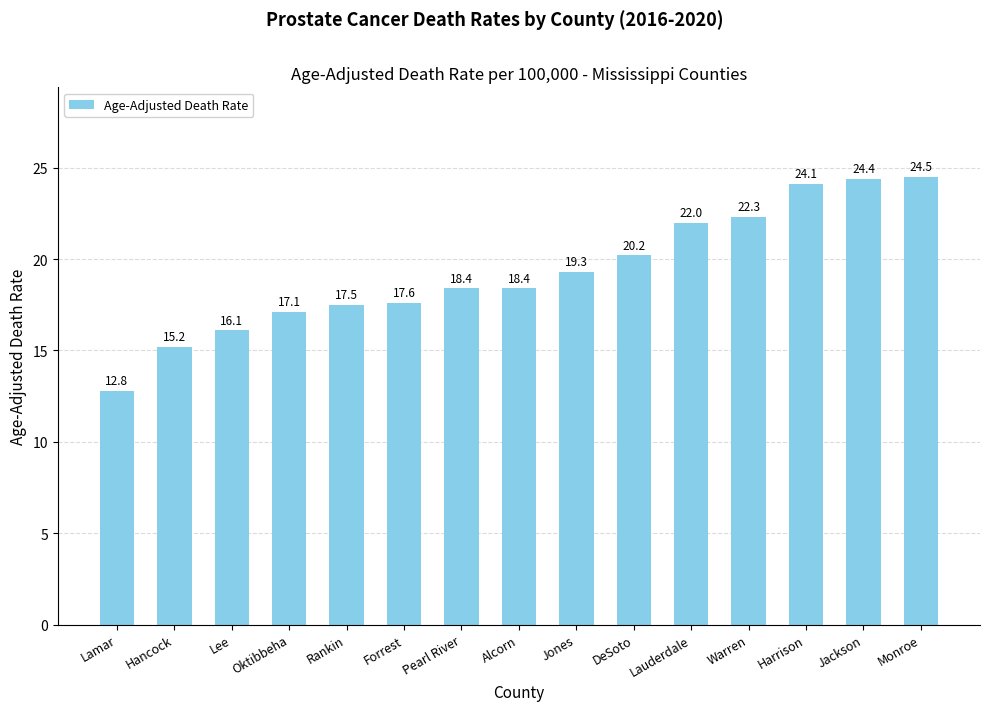

At which label does the data first exceed 18?

Pearl River